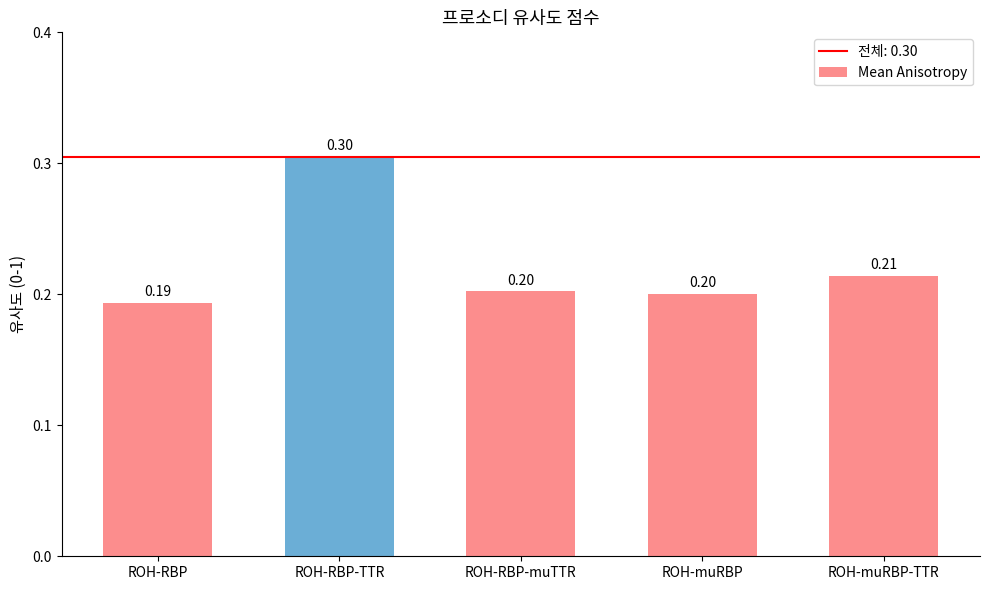

What is the label of the 1st bar from the right?

ROH-muRBP-TTR